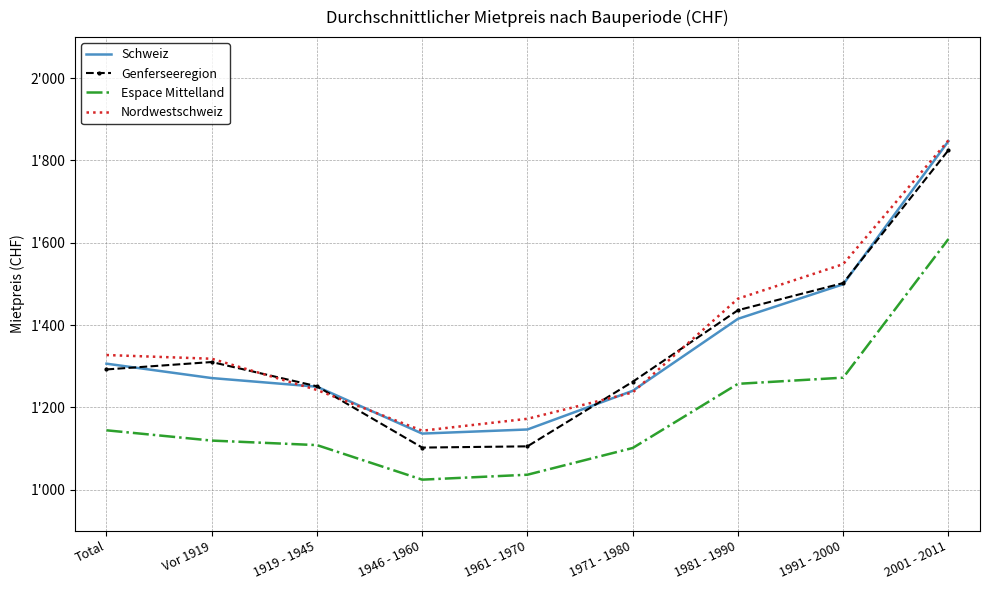

Which series changed the most between 1946 - 1960 and 1991 - 2000?

Nordwestschweiz